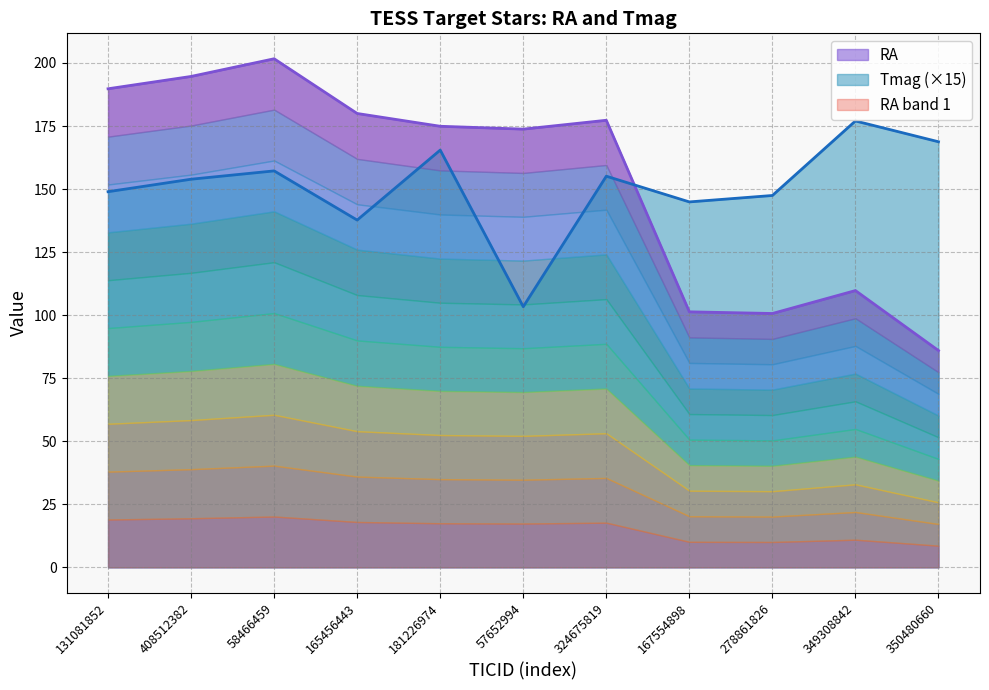

The Tmag series shows 250.6 at 278861826. True or false?

False